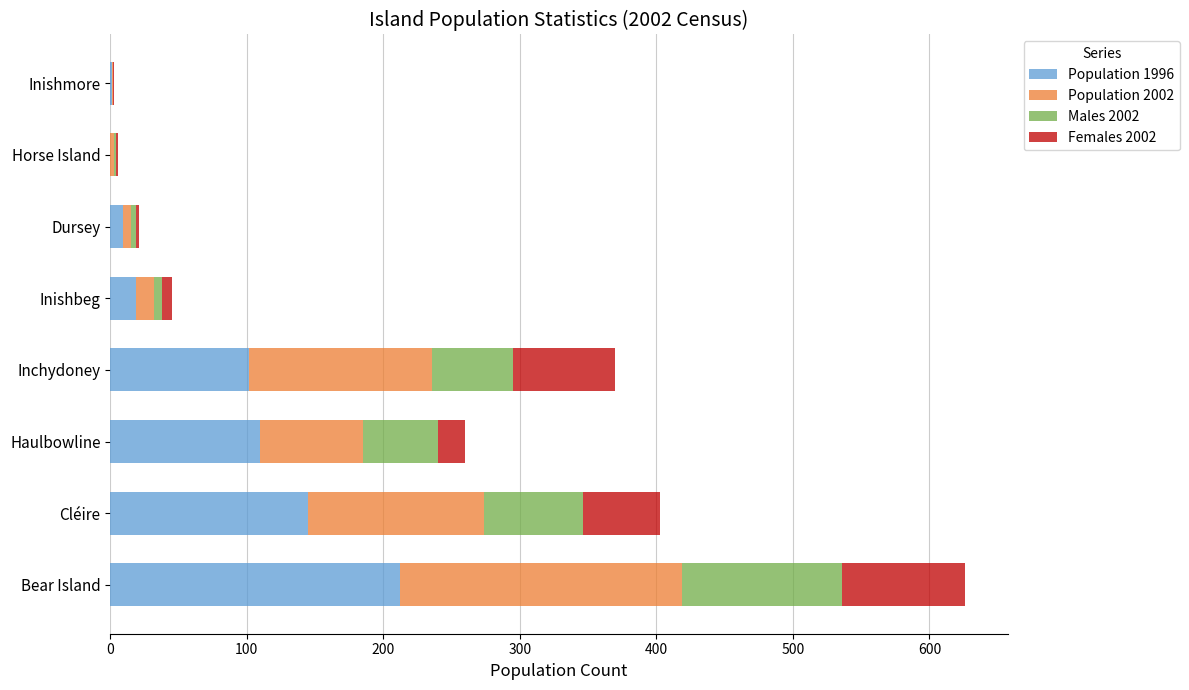

At which category is the sum across all series the highest?

Bear Island